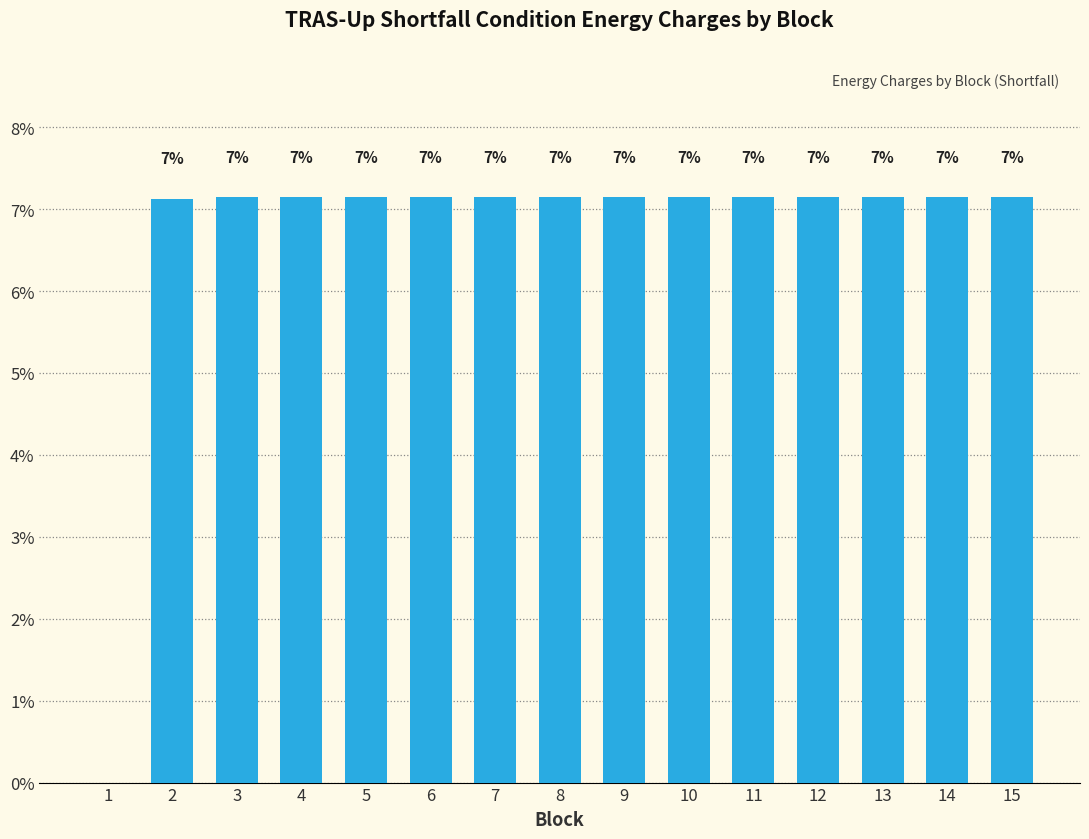

Rank the categories by value from highest to lowest.

3, 4, 5, 6, 7, 8, 9, 10, 11, 12, 13, 14, 15, 2, 1